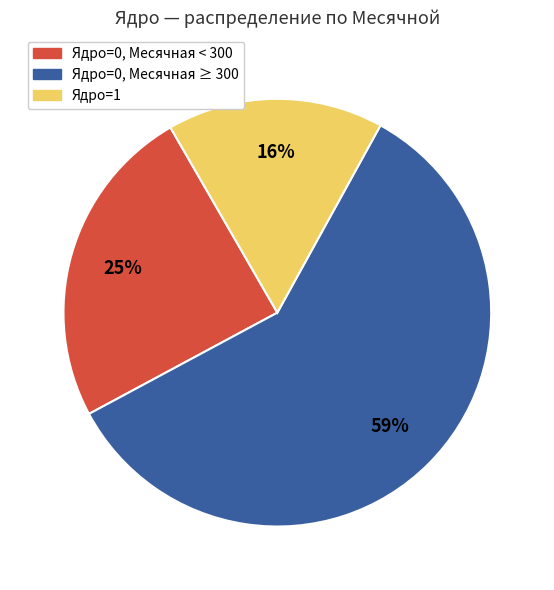

The Ядро=1 slice represents 3% of the pie. True or false?

False